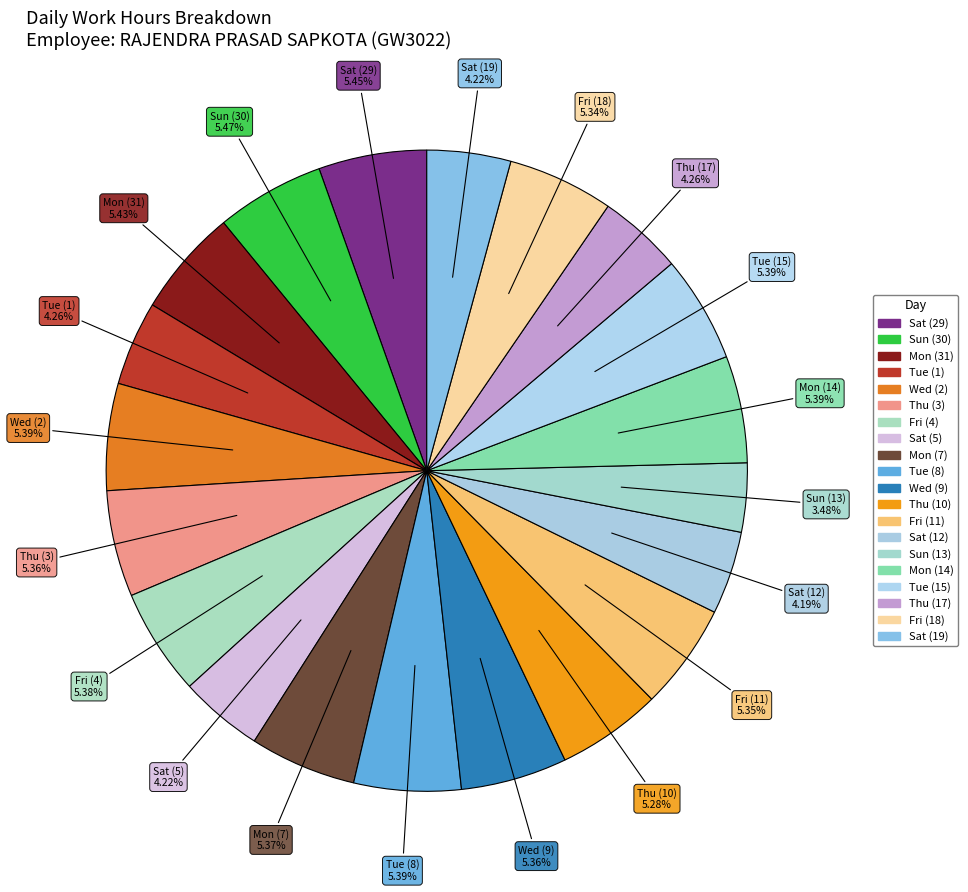

Which category has the smallest portion of the pie?

Sun (13)